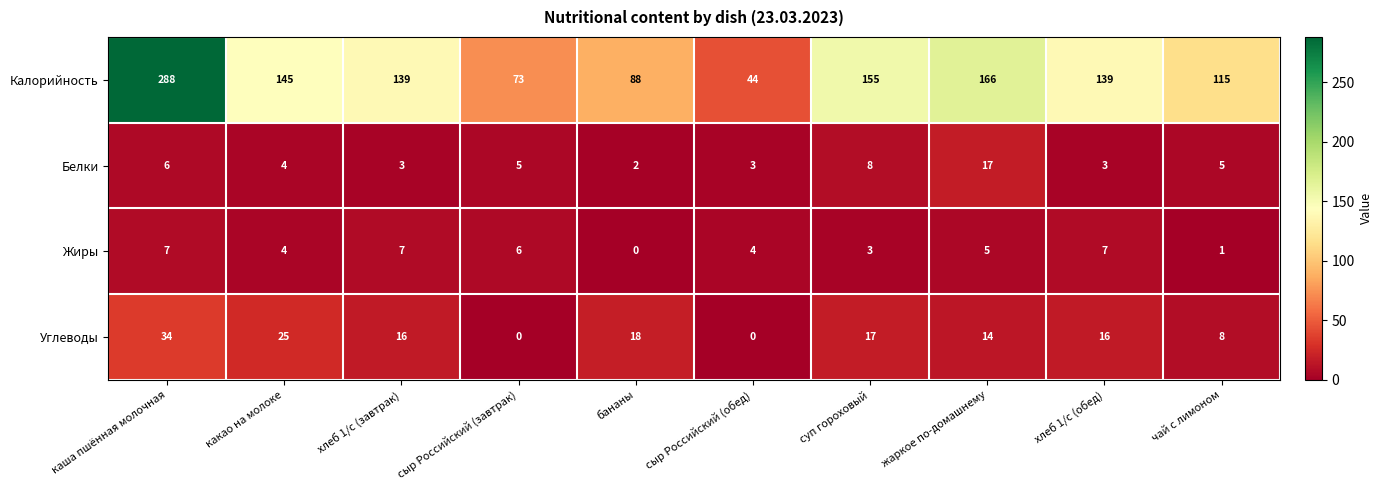

What is the spread (max minus min) of values at жаркое по-домашнему?

161